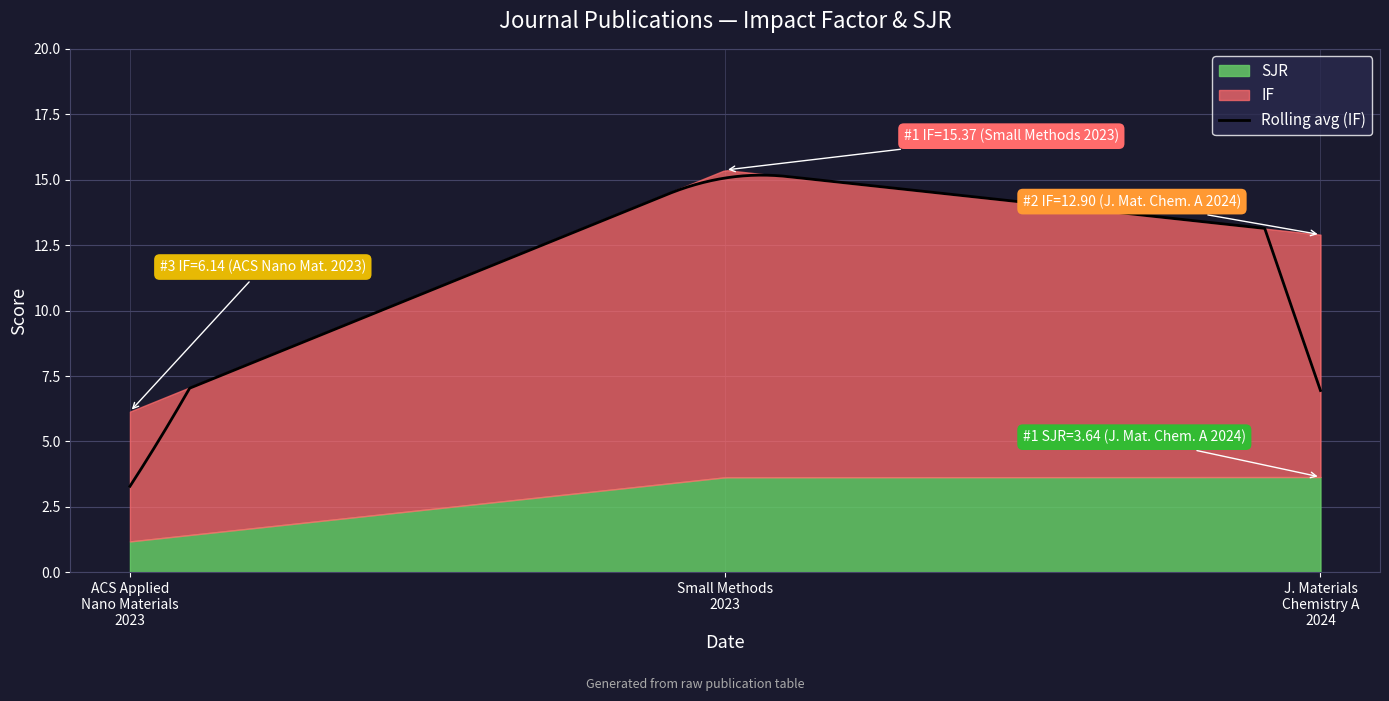

Does the chart have visible grid lines?

Yes